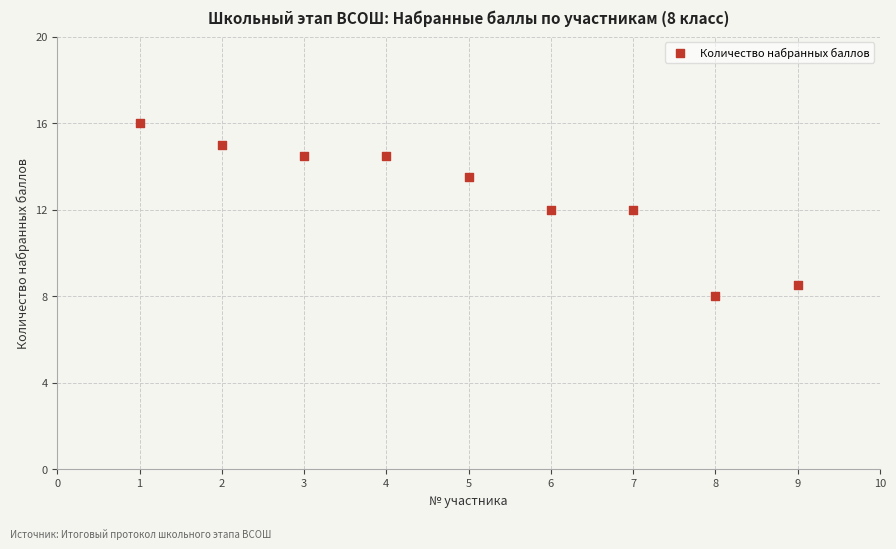

What is the range of Y values (max minus min)?

8.0